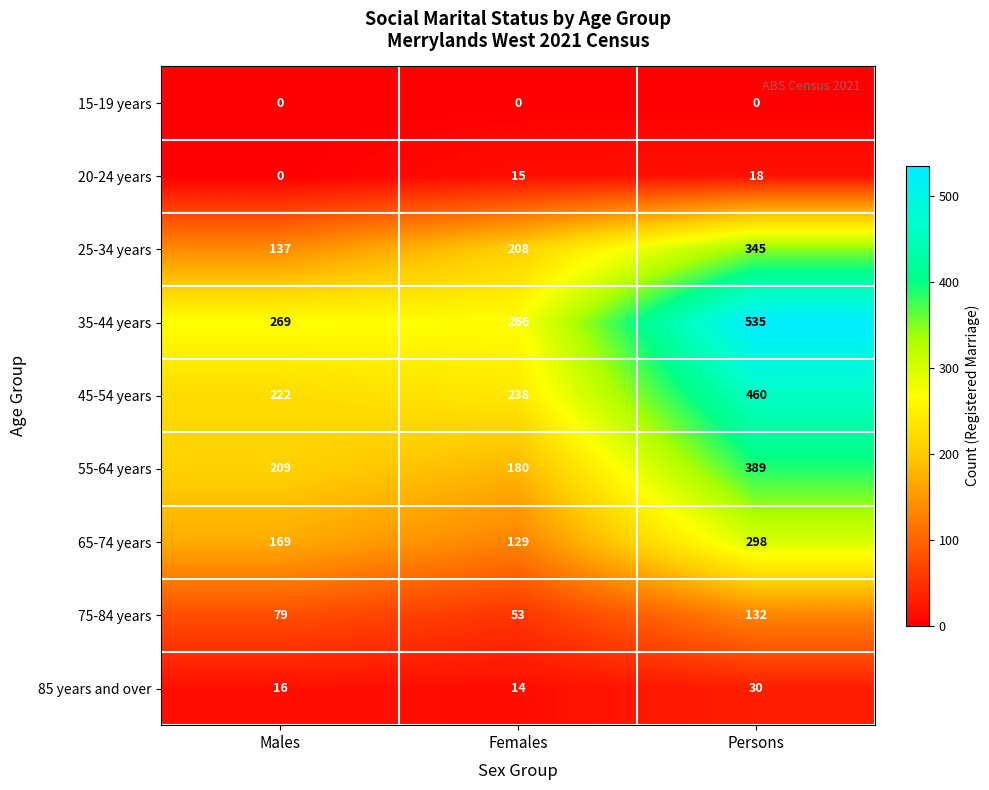

Which series has the widest spread of values?

35-44 years